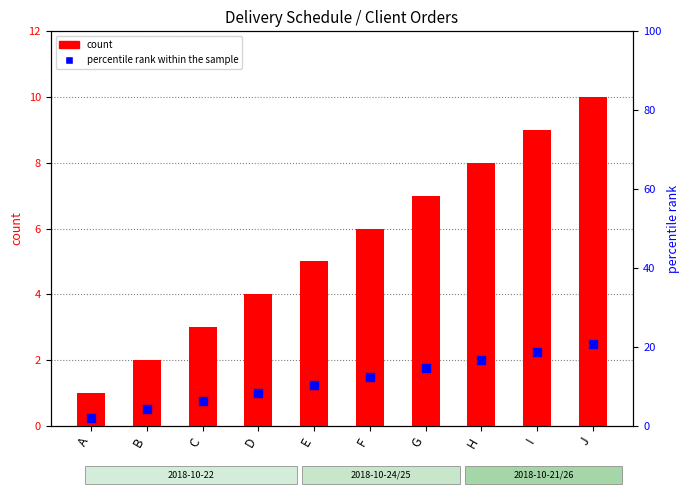

Which series has the largest Y range (max minus min)?

count